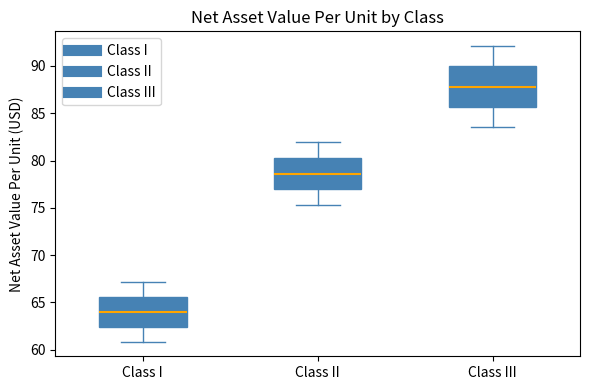

Which box's median line is the lowest?

Class I